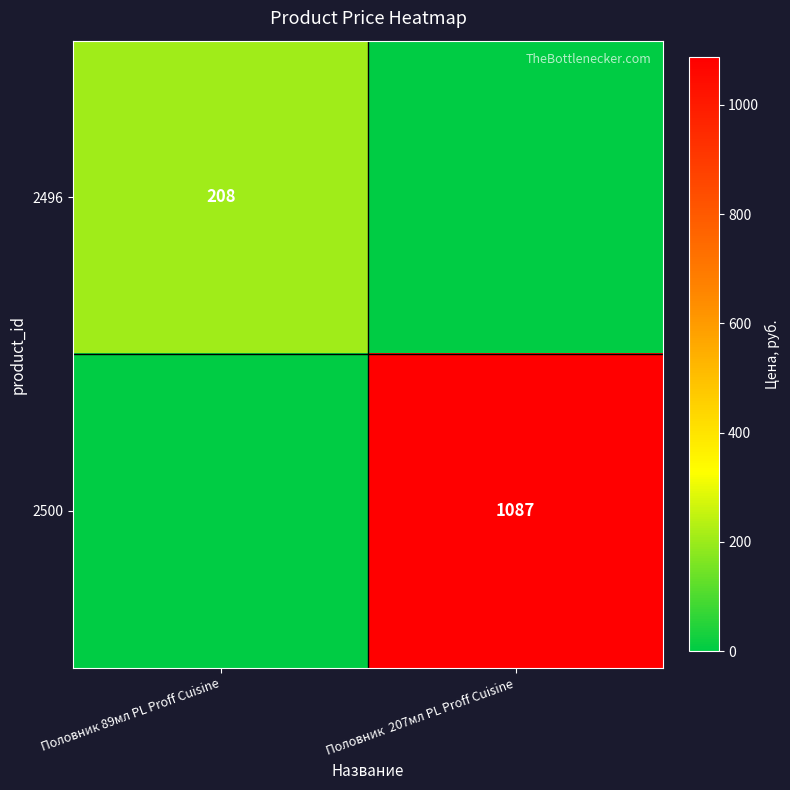

Is it true that 2496 equals 208 at Половник 89мл PL Proff Cuisine?

True